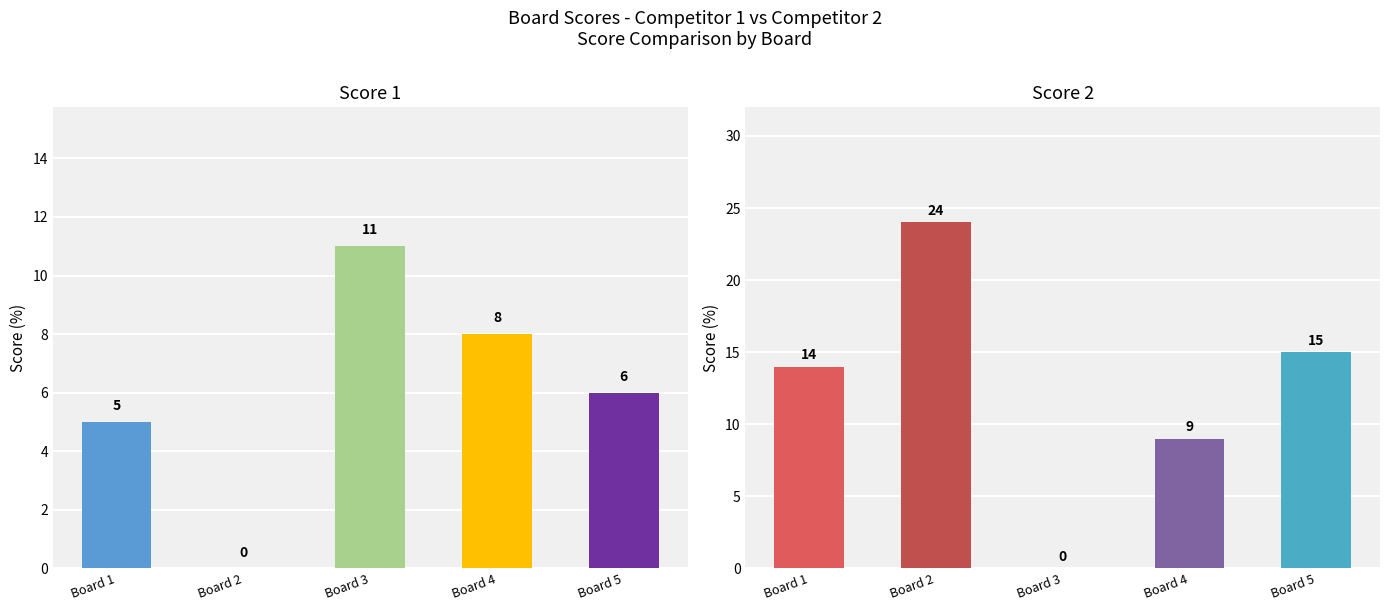

Which series has the largest total across all categories?

Score 2